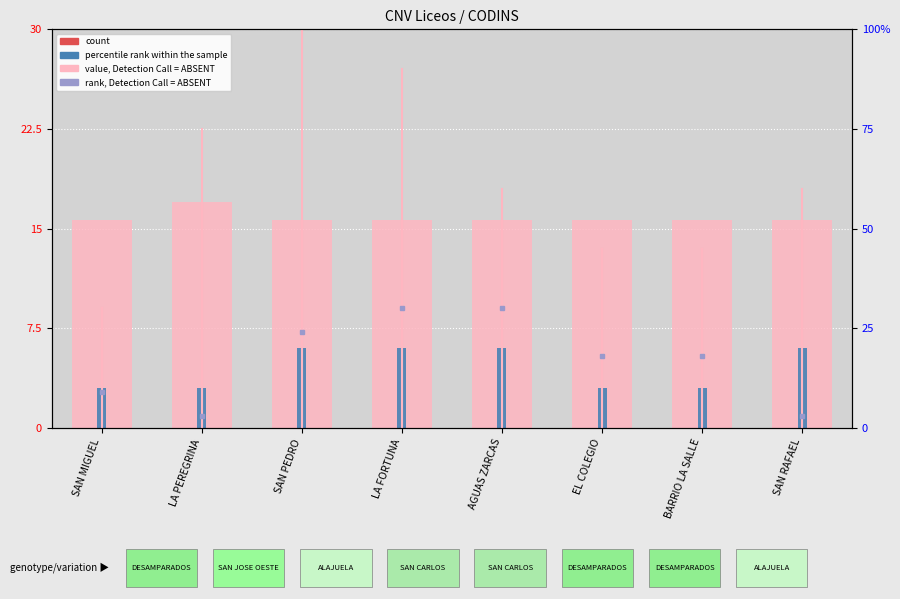

What is the label of the 2nd bar from the left?

LA PEREGRINA